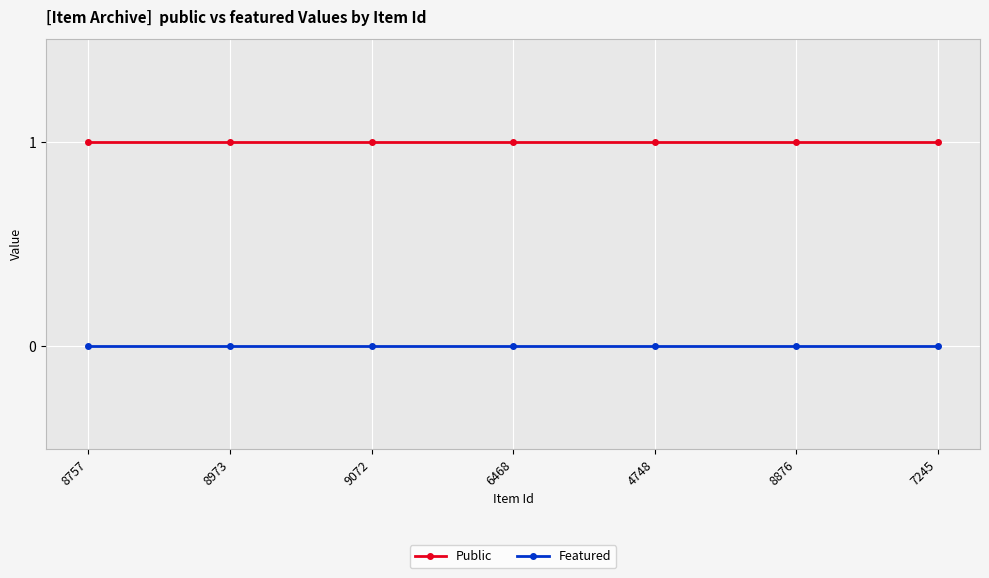

How many series are shown in this chart?

2